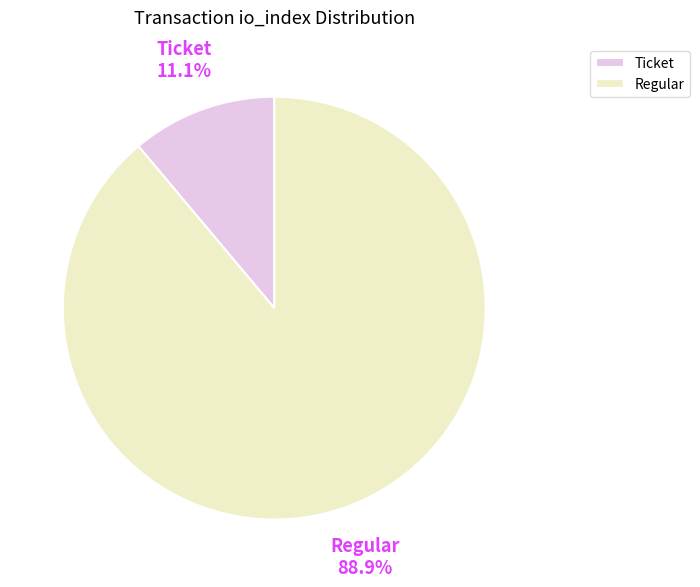

Does any single category account for the majority?

Yes